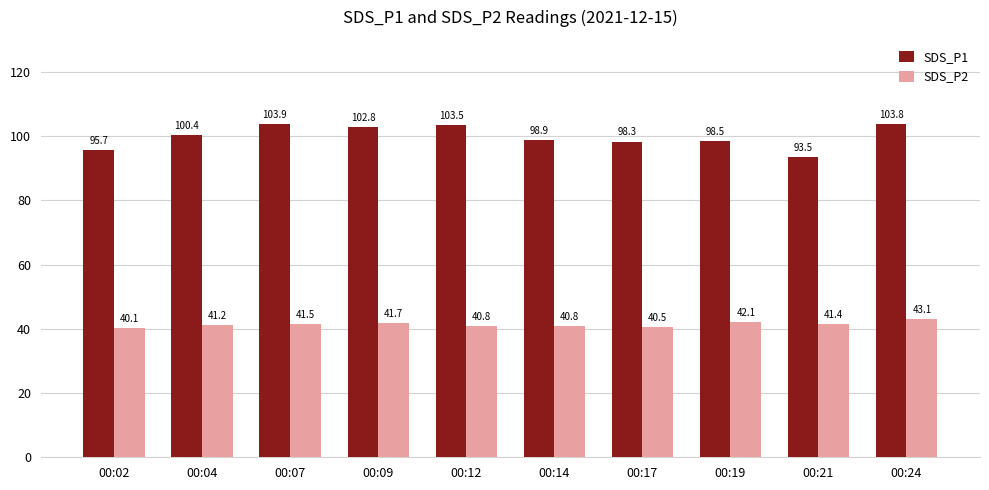

Rank the series by their maximum value, from lowest to highest.

SDS_P2, SDS_P1